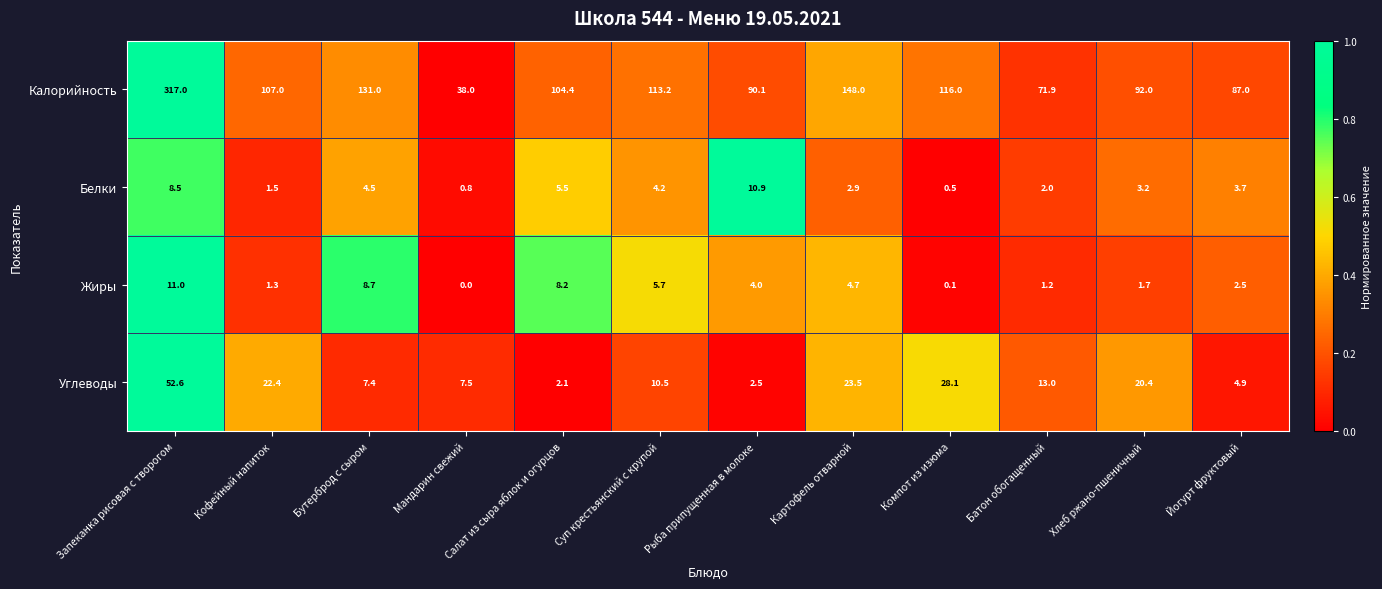

At Суп крестьянский с крупой, list the series in order from largest to smallest.

Калорийность, Углеводы, Жиры, Белки